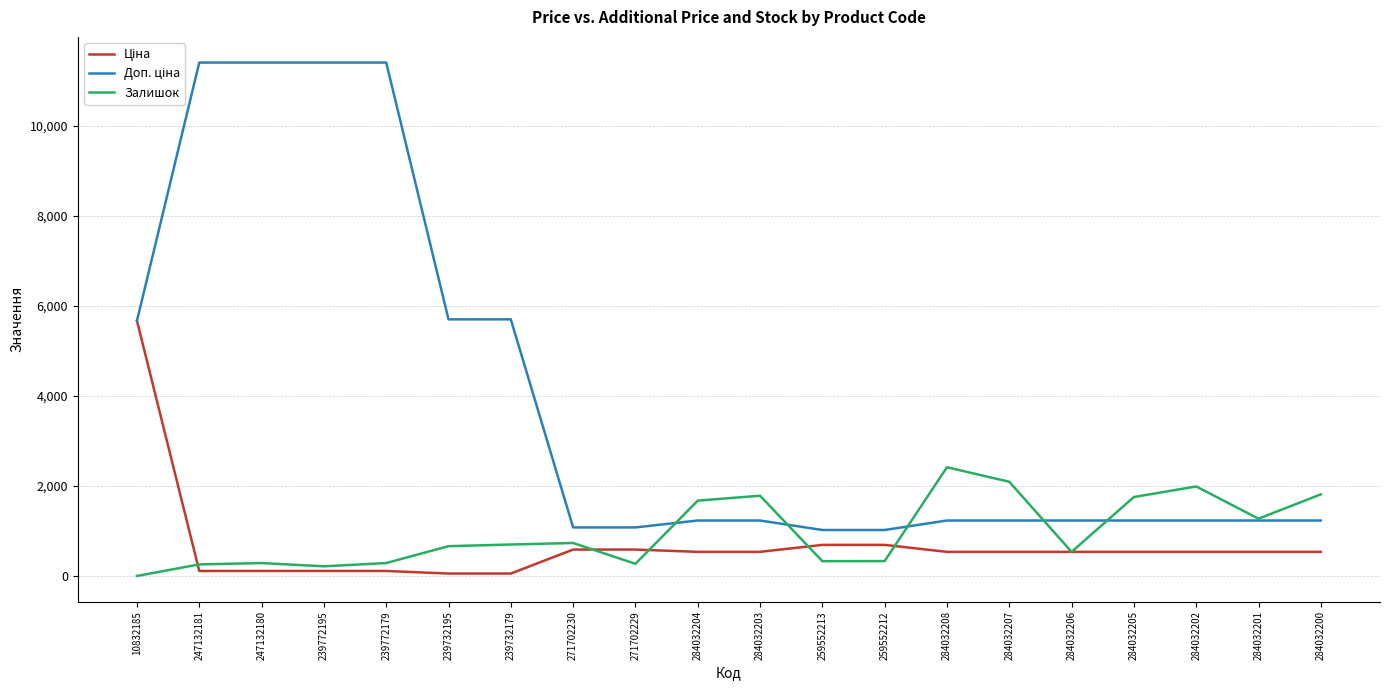

The value of Залишок at 284032205 is 2694.3. True or false?

False